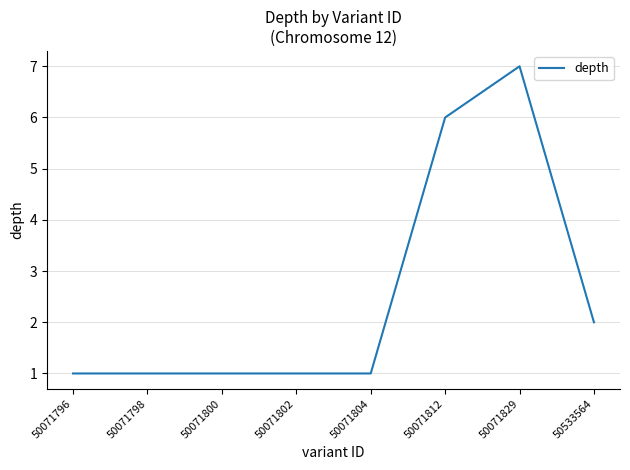

What is the greatest value displayed?

7